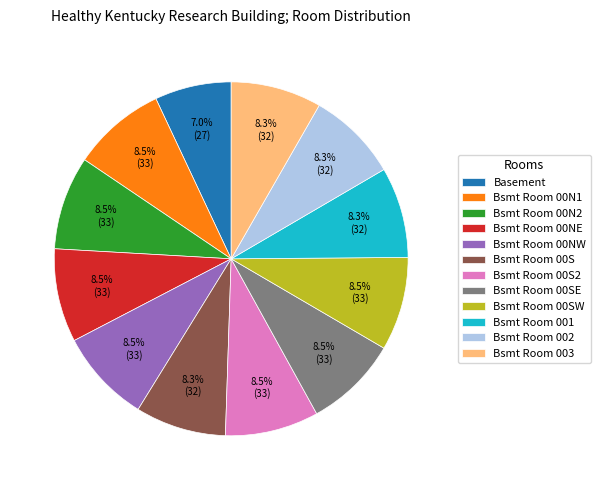

What is the smallest slice in the pie chart?

Basement